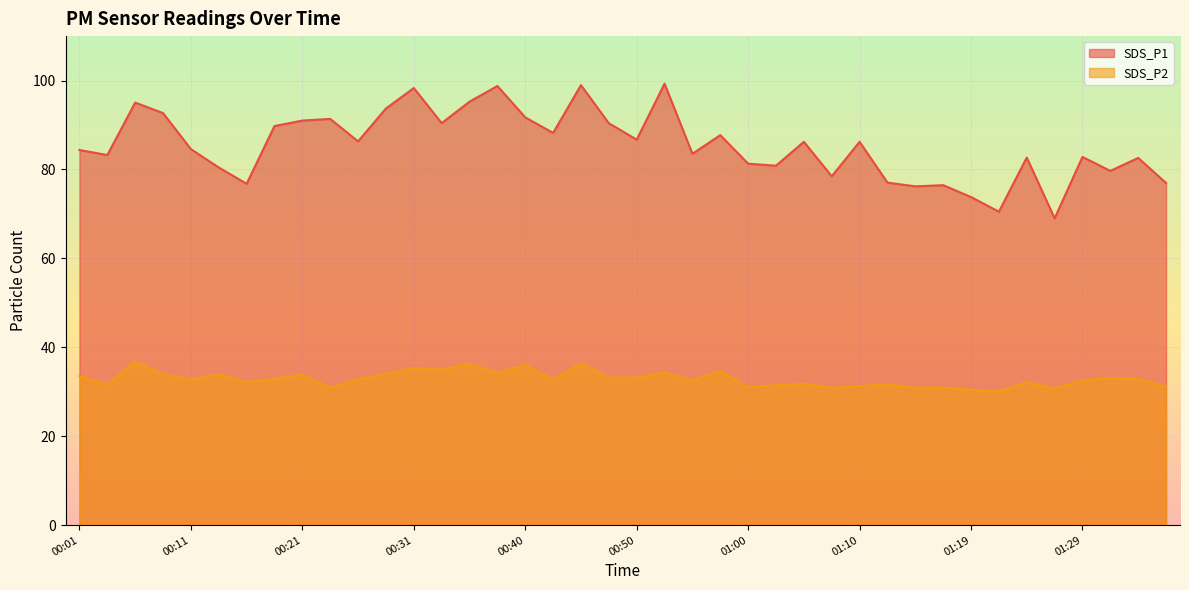

What is the highest value of the SDS_P2 series?

36.8